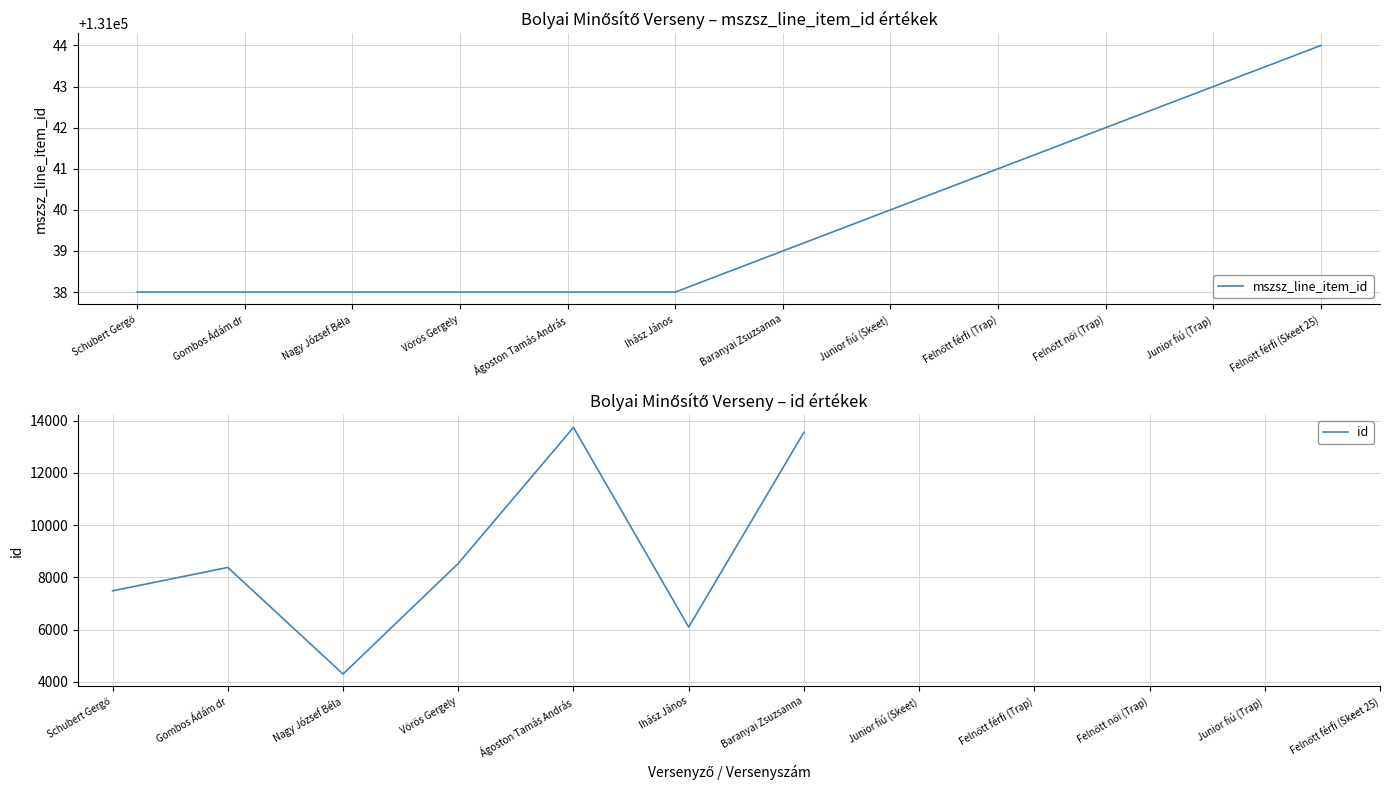

Which series has the largest range (max minus min)?

id